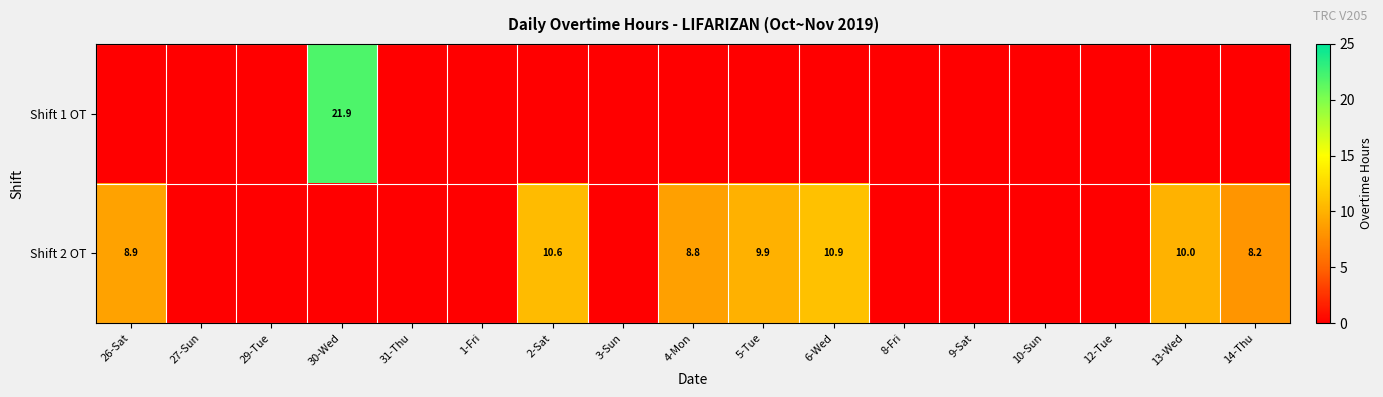

Rank the series by their average value, from lowest to highest.

Shift 1 OT, Shift 2 OT